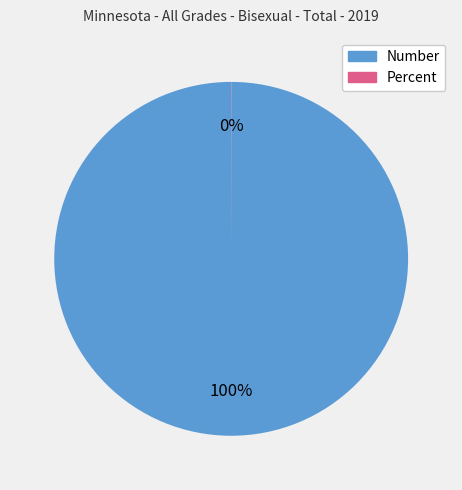

What percentage is the Number slice, to the nearest percent?

100%